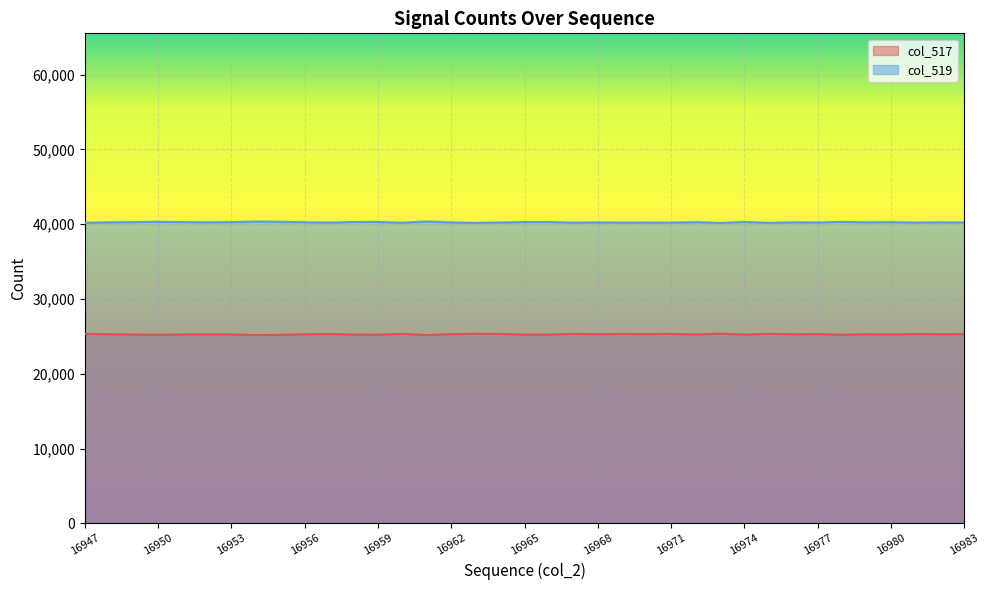

What is the value of the col_517 point at the 2nd from the left?

25280